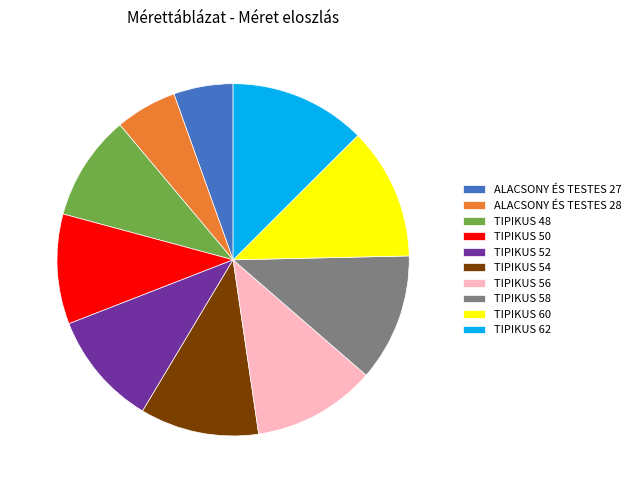

How many segments does this pie chart have?

10